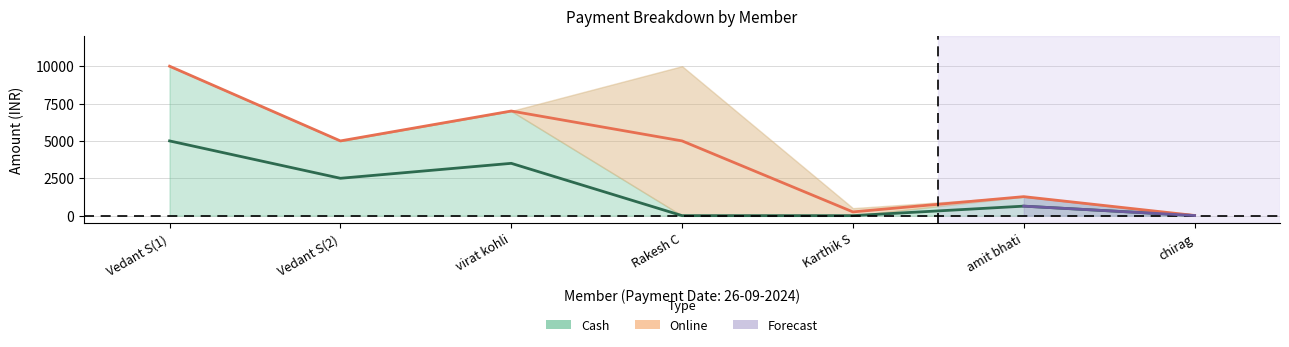

True or false: Online has a value of 17943.6 at Online.

False